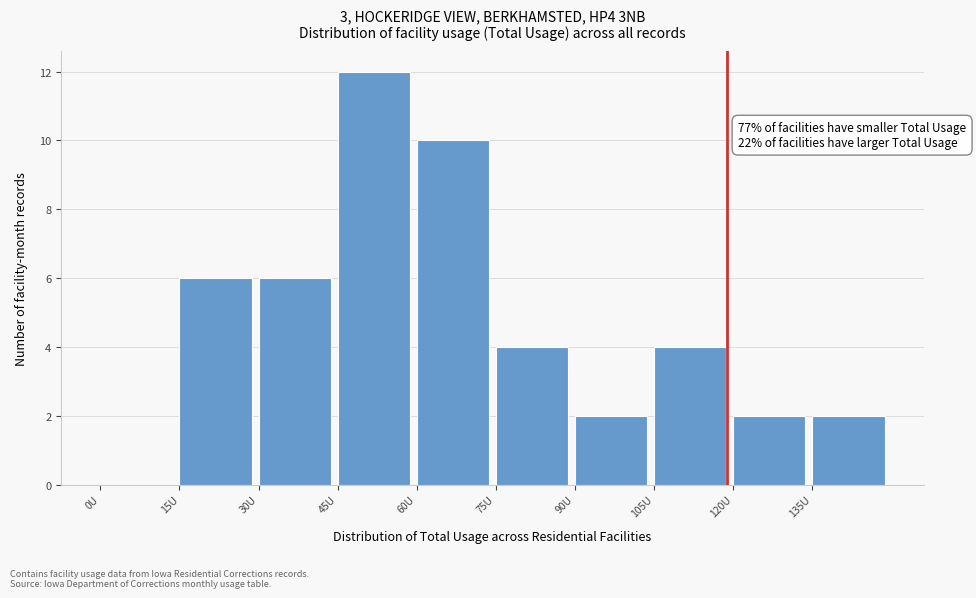

Which range on the x-axis has the tallest bar?

45 to 60